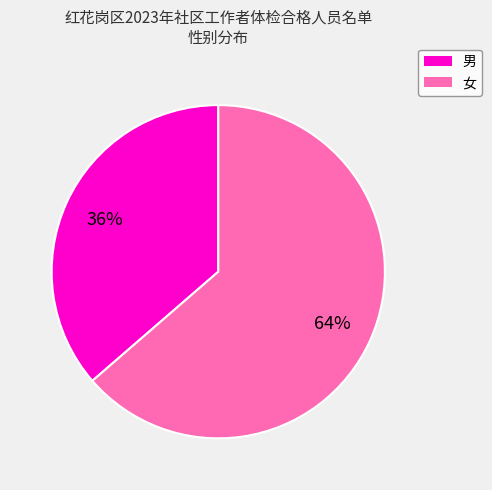

Is it true that 女 is 74% of the pie?

False